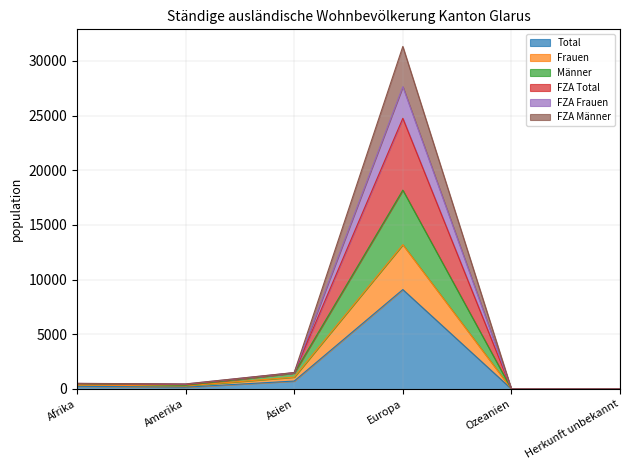

What is the highest value of the Total series?

9093